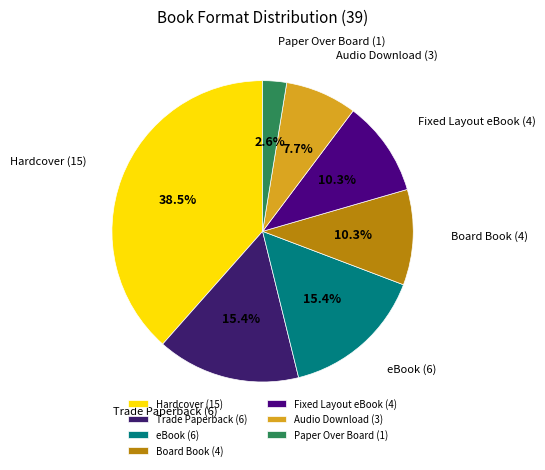

To the nearest percent, what portion does Fixed Layout eBook represent?

10%